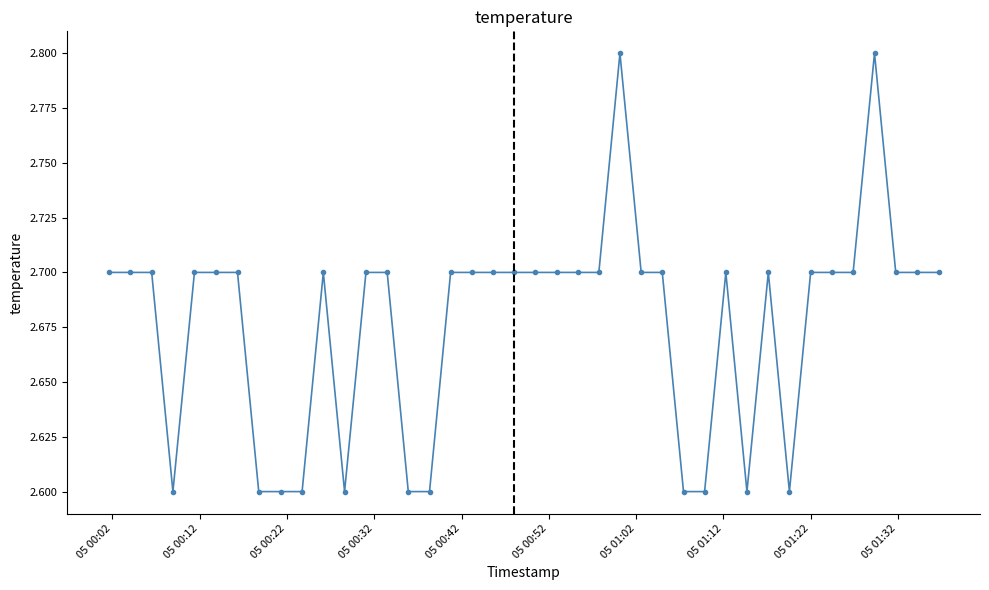

What is the value of the 8th point from the left?

2.6